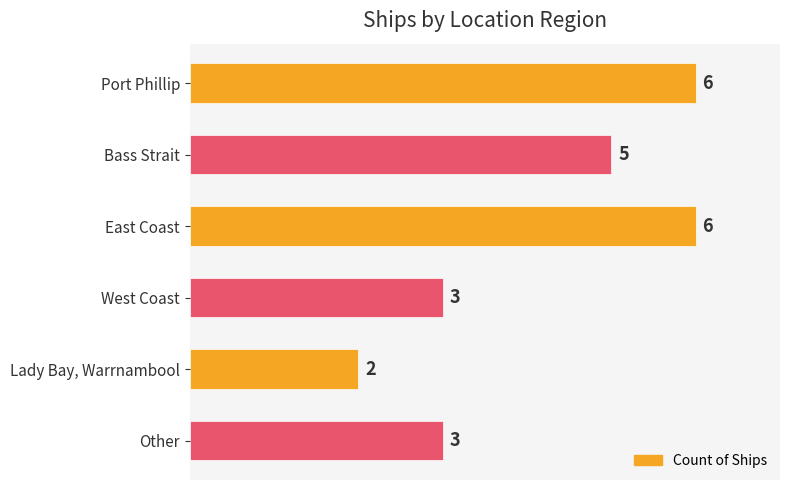

Reading top to bottom, transcribe all the data shown in this chart.

Port Phillip=6	Bass Strait=5	East Coast=6	West Coast=3	Lady Bay, Warrnambool=2	Other=3